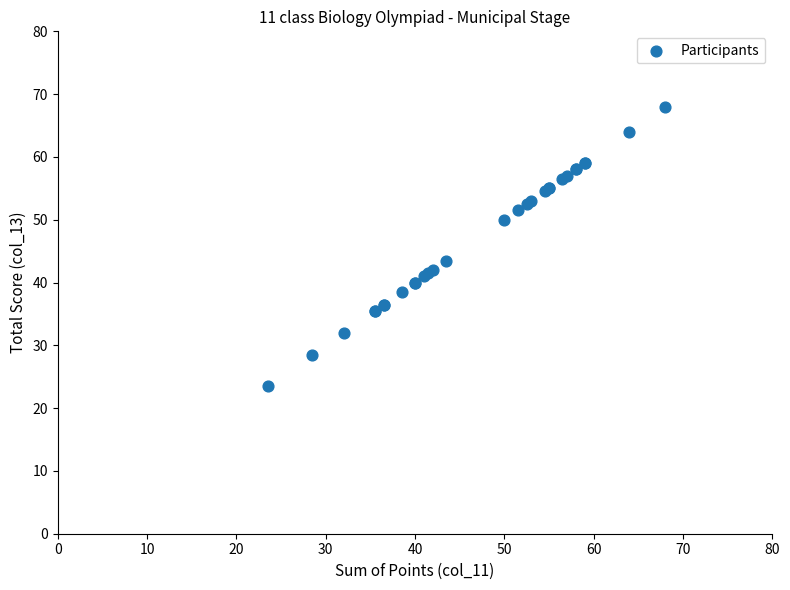

What Y value in the scatter plot is closest to 45?

43.5